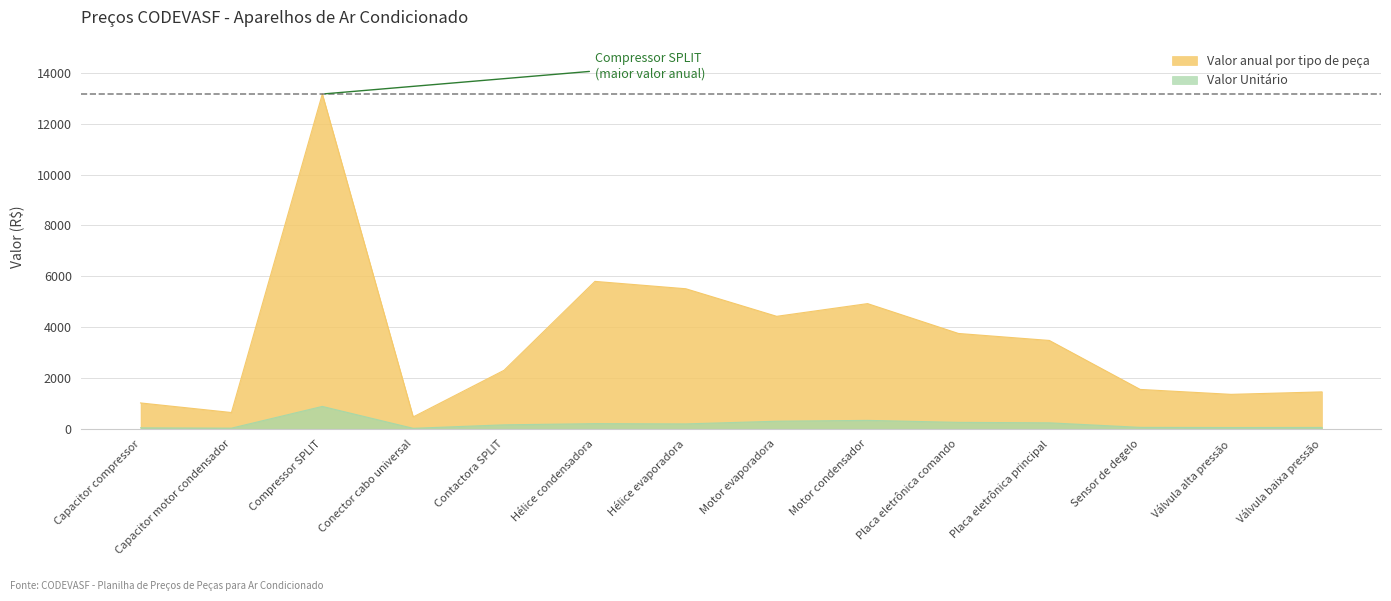

At which category does Valor Unitário reach its first local peak?

Compressor SPLIT